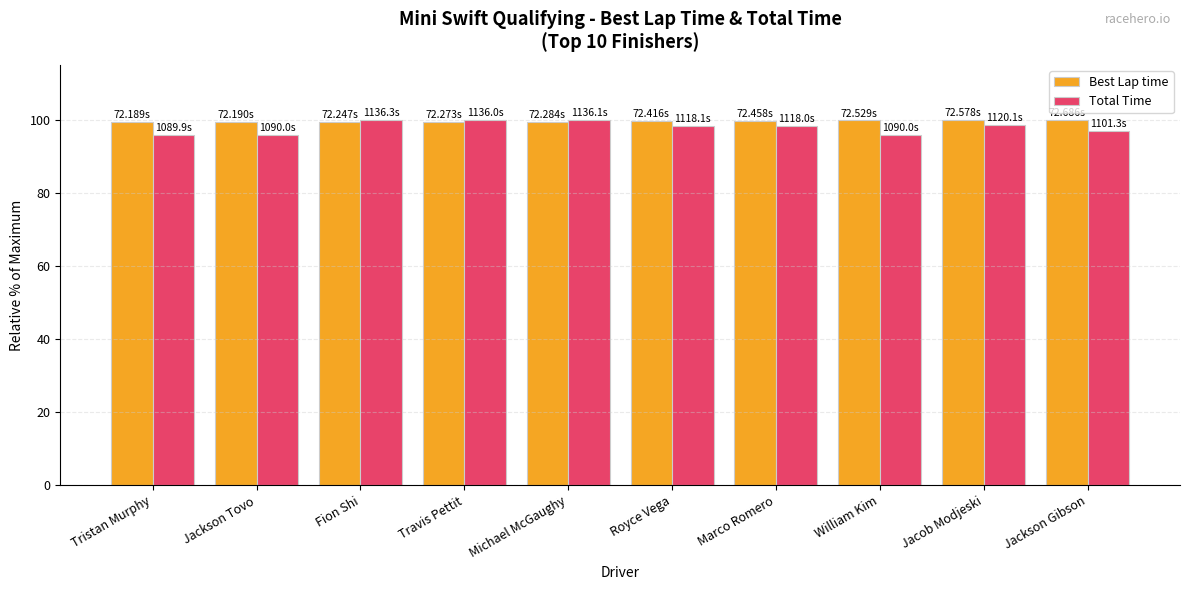

What is the total value across all series at Jackson Tovo?

195.2